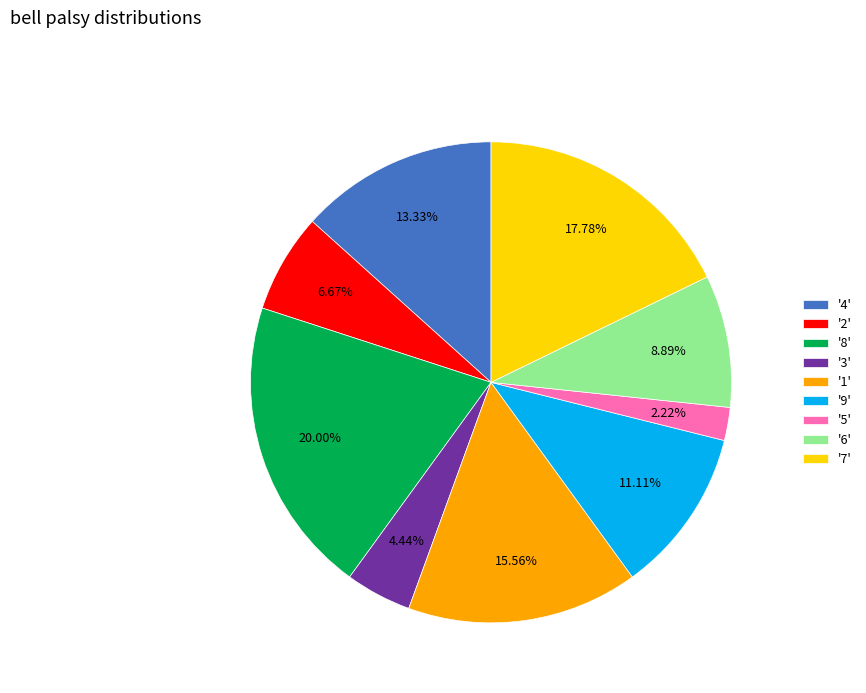

Which category has the smallest portion of the pie?

'5'